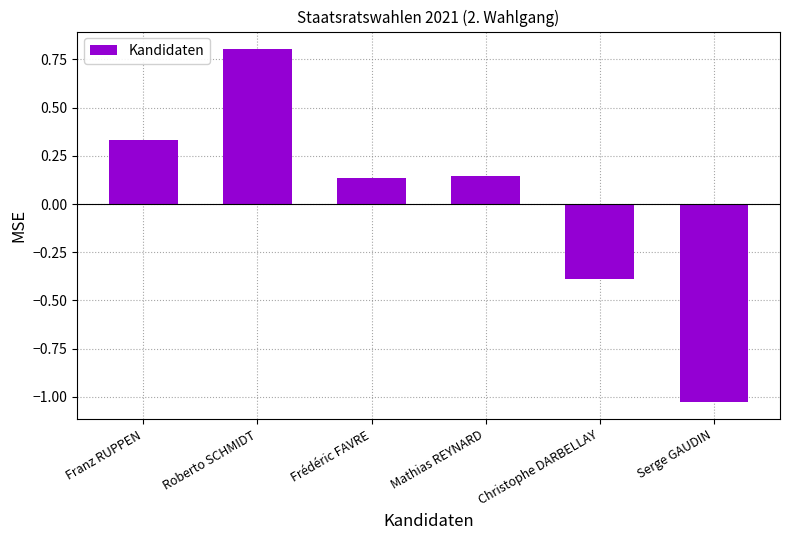

What is the difference between the values at Roberto SCHMIDT and Christophe DARBELLAY?

1.2